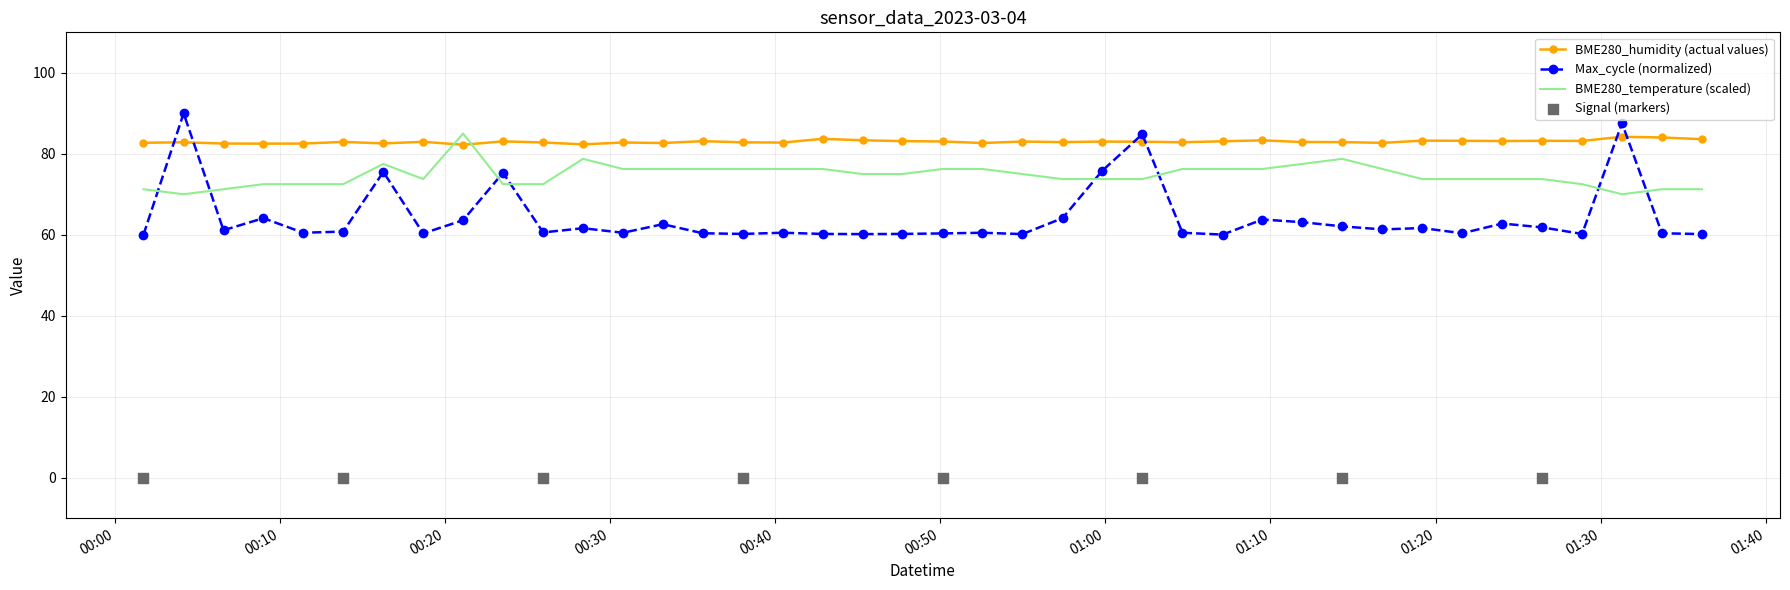

At how many categories does at least one series exceed 61?

40